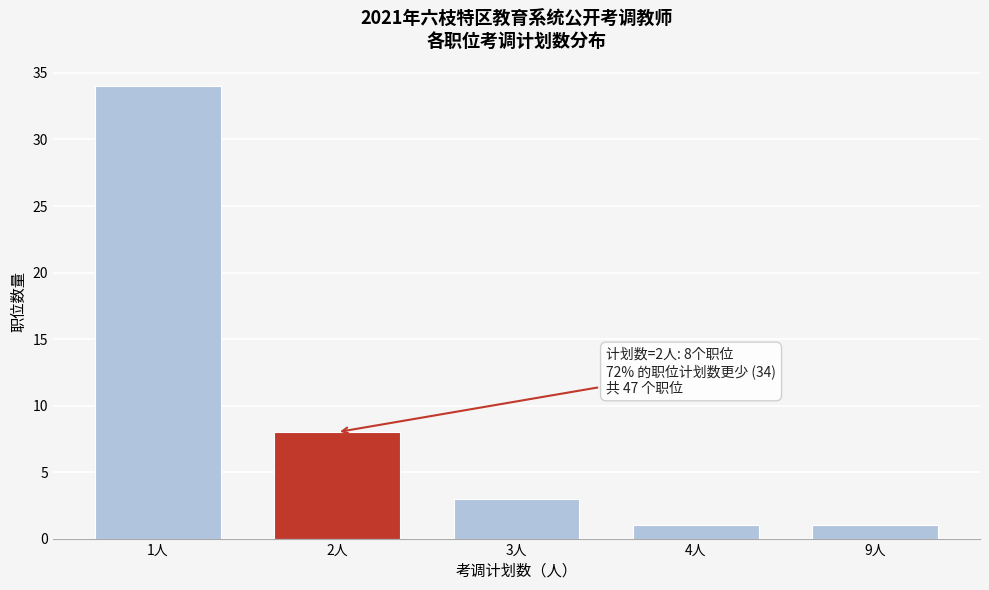

Reading left to right, list all the values displayed in this chart.

34	8	3	1	1